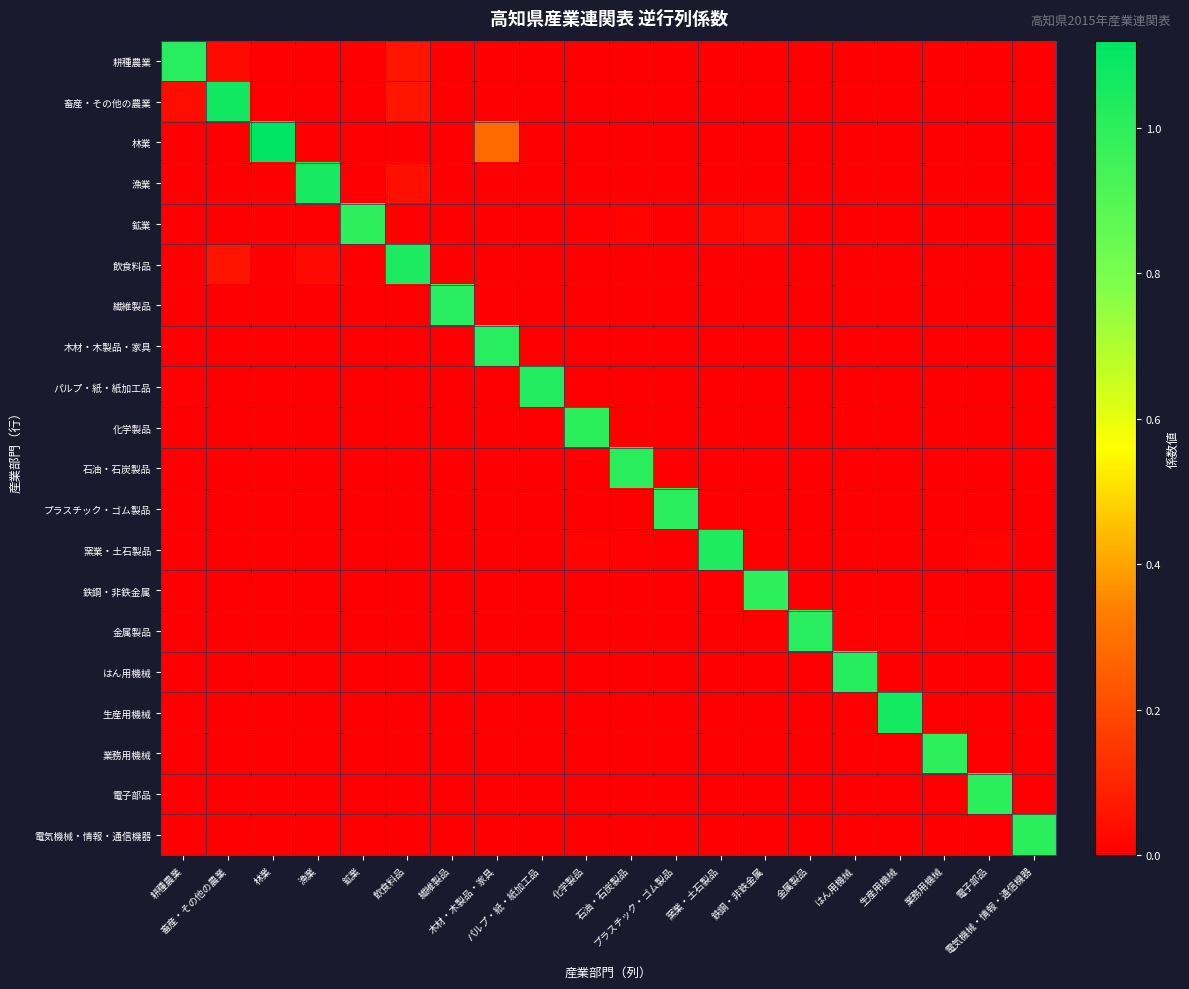

Which series has the largest total across all categories?

林業